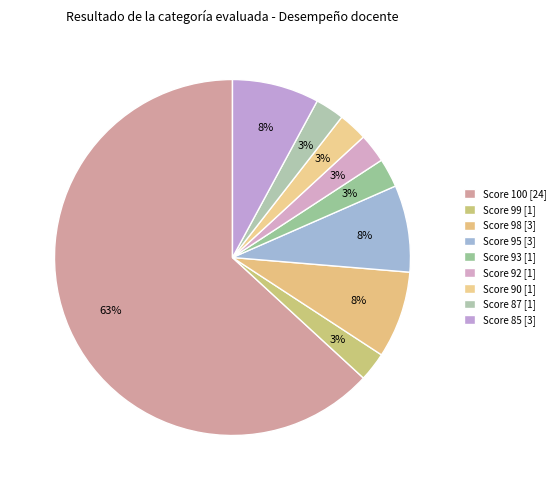

Count the number of slices in the pie.

9